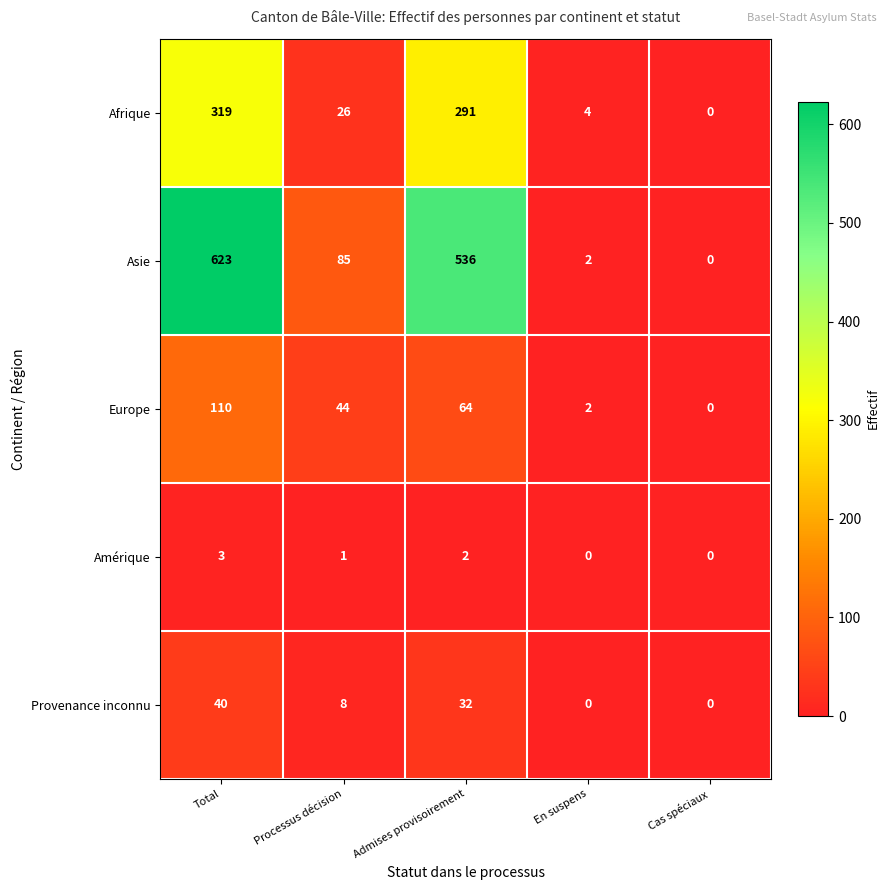

Which series has the largest total across all categories?

Asie